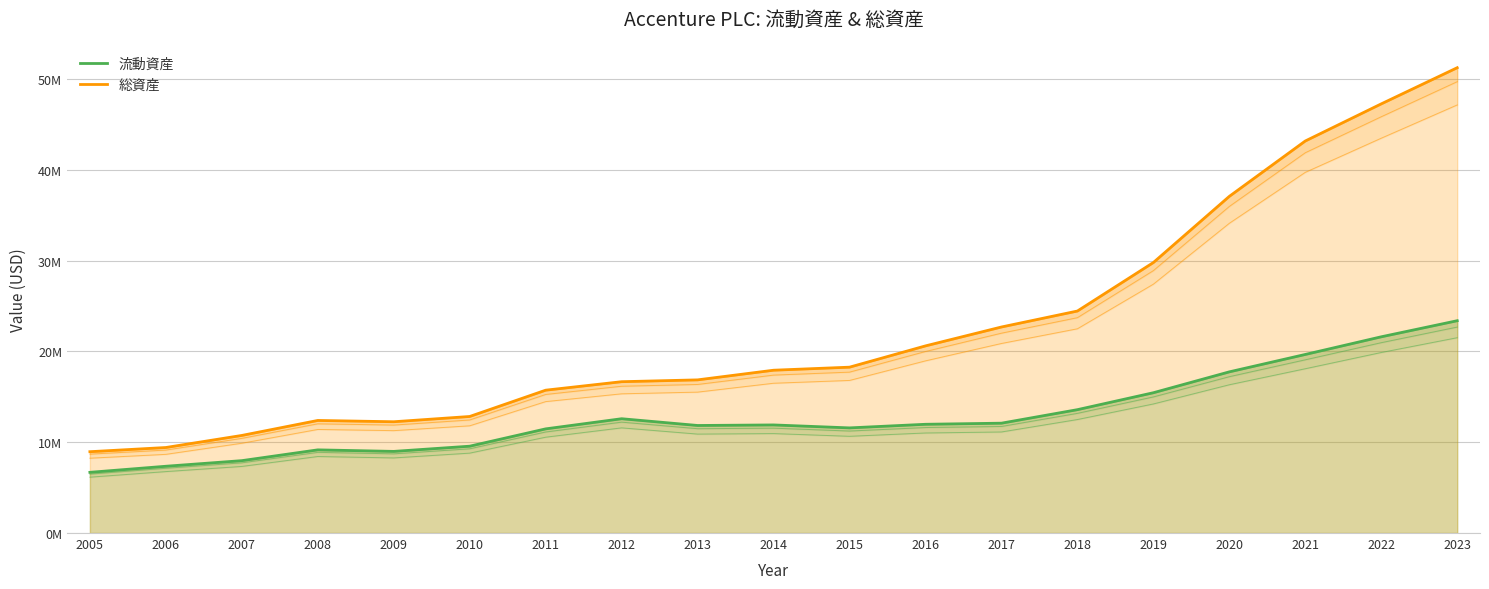

The value of 総資産 at 2007 is 5051177. True or false?

False